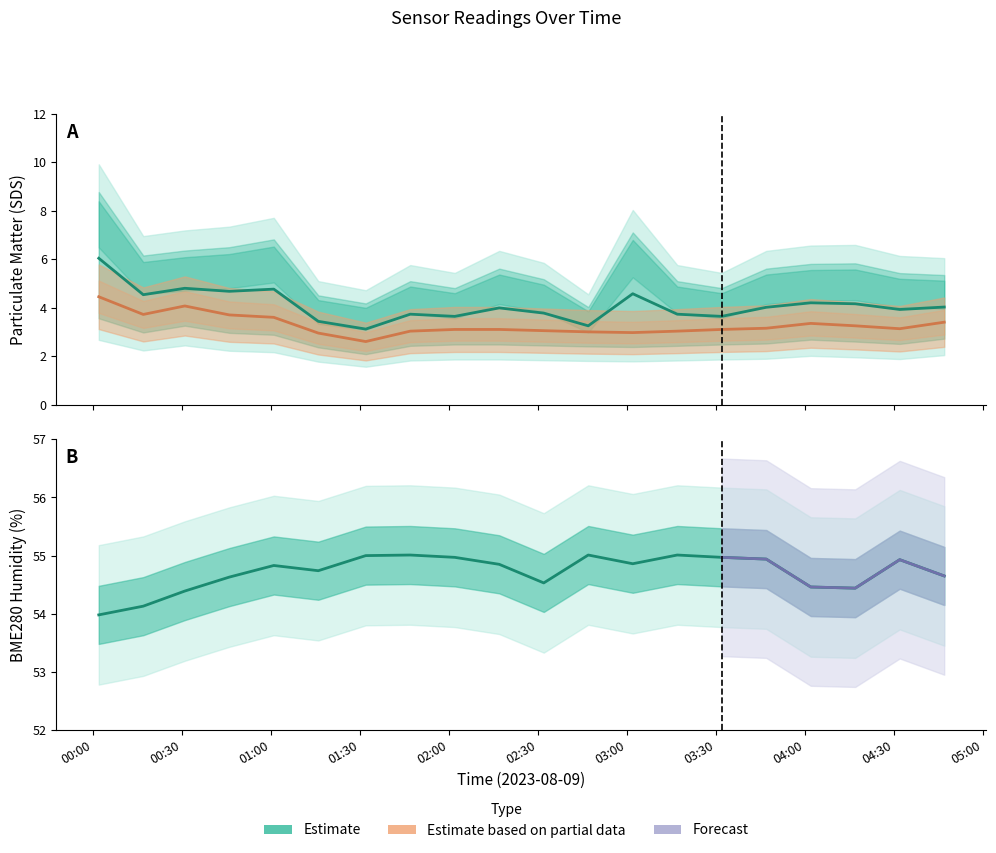

How many values in the SDS_P1 series exceed 4?

10